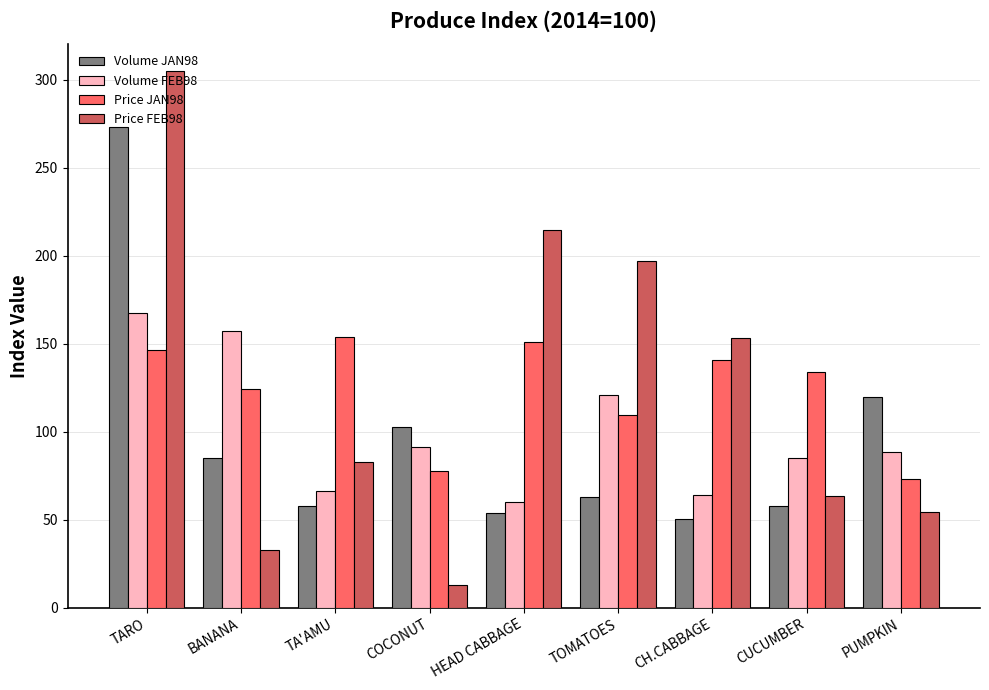

What position from the right is BANANA?

8